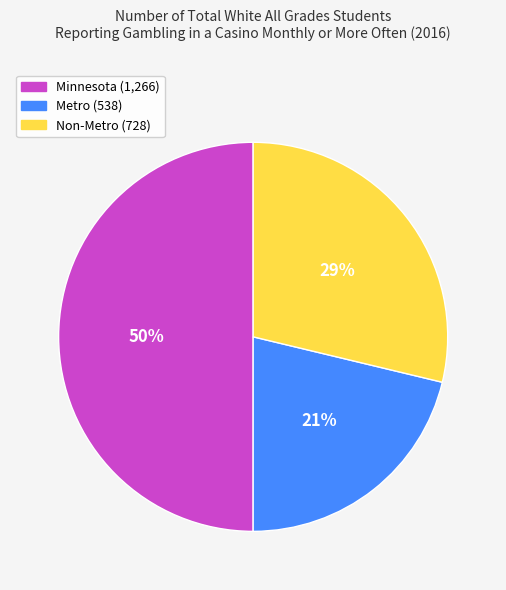

Which category has the smallest portion of the pie?

Metro